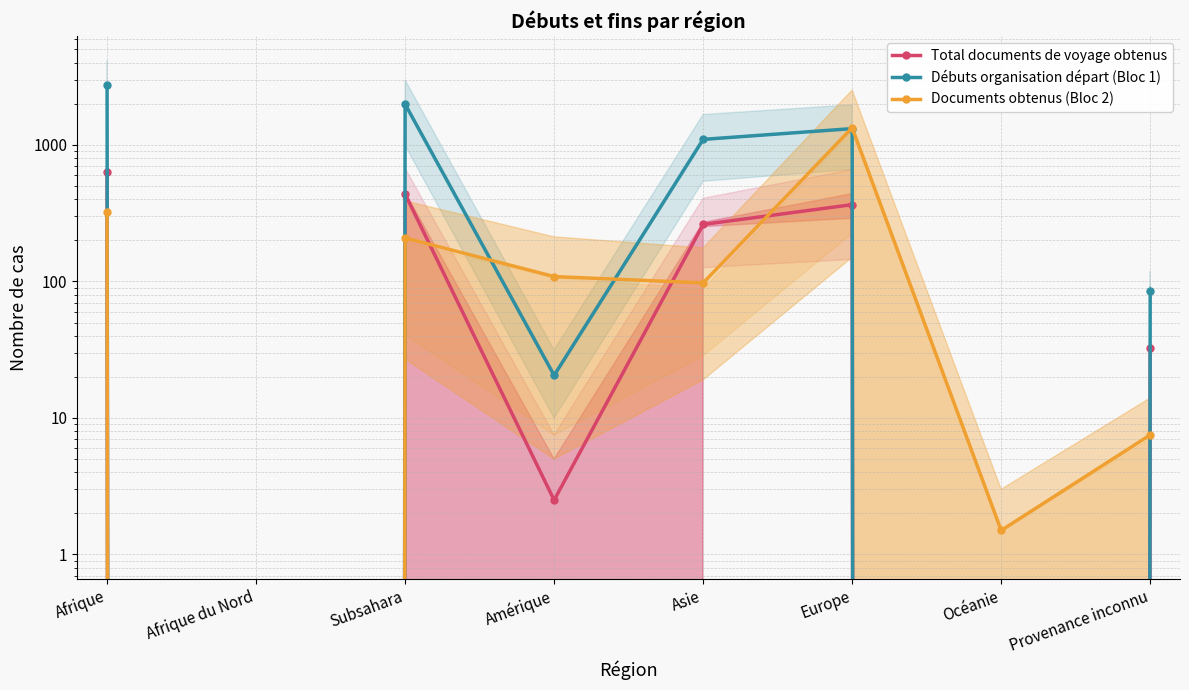

Reading right to left, transcribe all the data shown in this chart.

Total documents de voyage obtenus: Provenance inconnu=32.5	Océanie=0.0	Europe=365.0	Asie=261.5	Amérique=2.5	Subsahara=436.5	Afrique du Nord=0.0	Afrique=630.0
Débuts organisation départ (Bloc 1): Provenance inconnu=85.5	Océanie=0.0	Europe=1316.0	Asie=1097.5	Amérique=20.5	Subsahara=1988.0	Afrique du Nord=0.0	Afrique=2769.0
Documents obtenus (Bloc 2): Provenance inconnu=7.5	Océanie=1.5	Europe=1335.0	Asie=97.5	Amérique=108.5	Subsahara=208.0	Afrique du Nord=0.0	Afrique=321.0